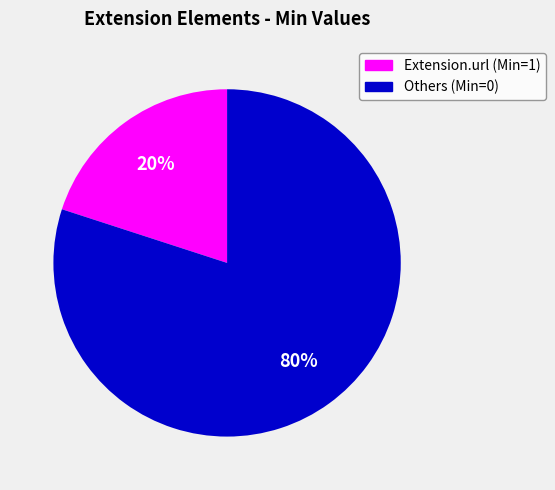

To the nearest percent, what is the average slice percentage?

50%